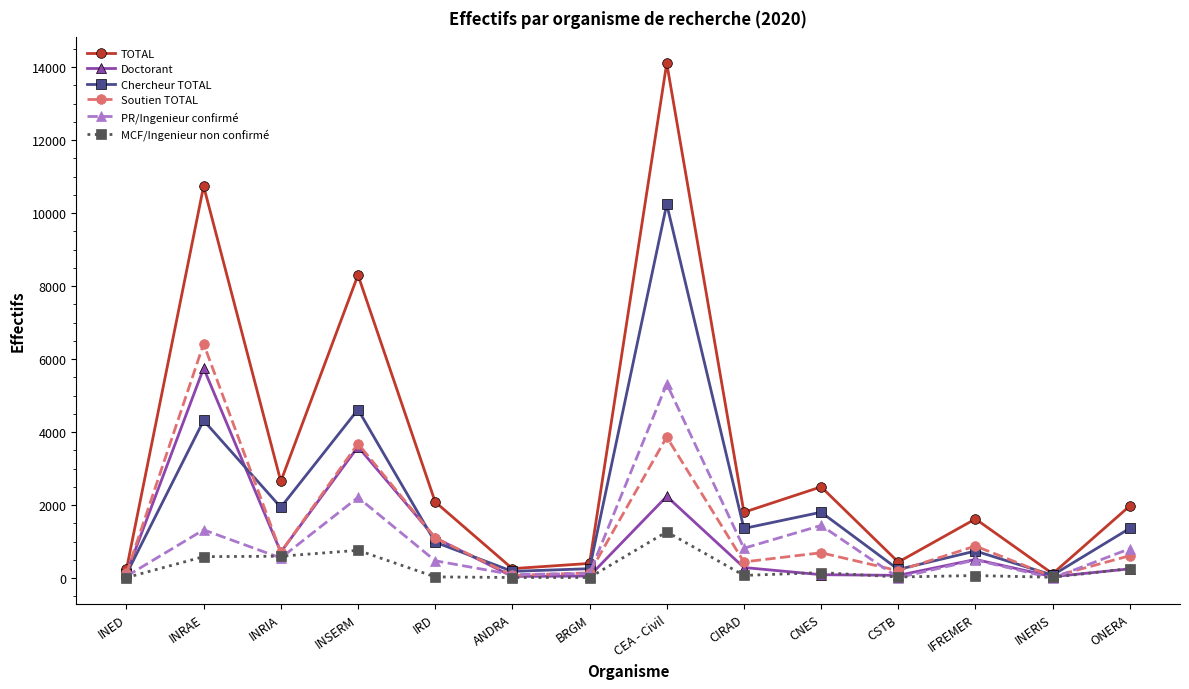

What position from the right is CSTB?

4